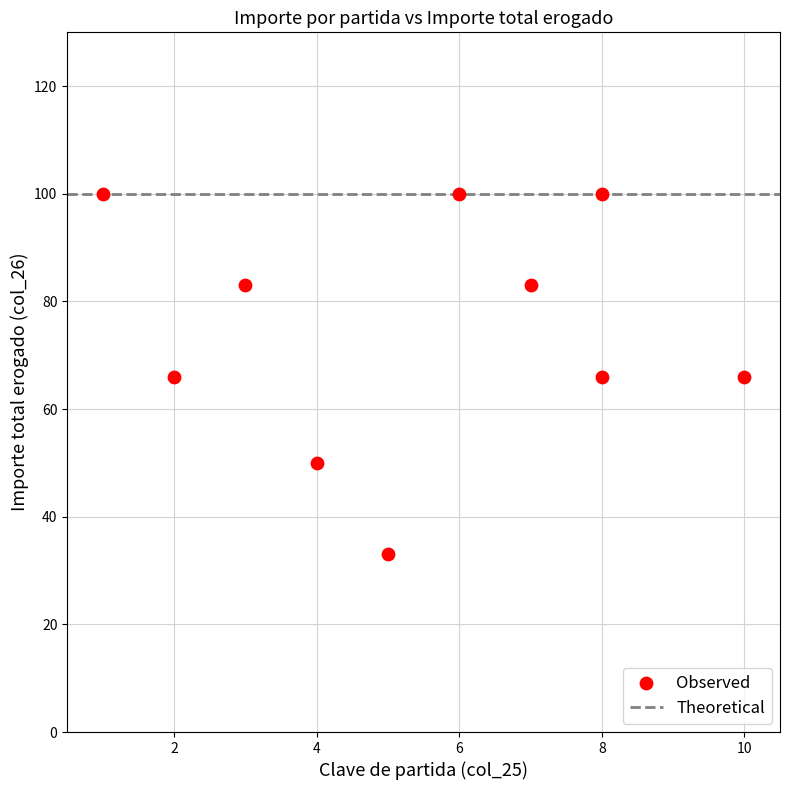

What is the average Y value?

75